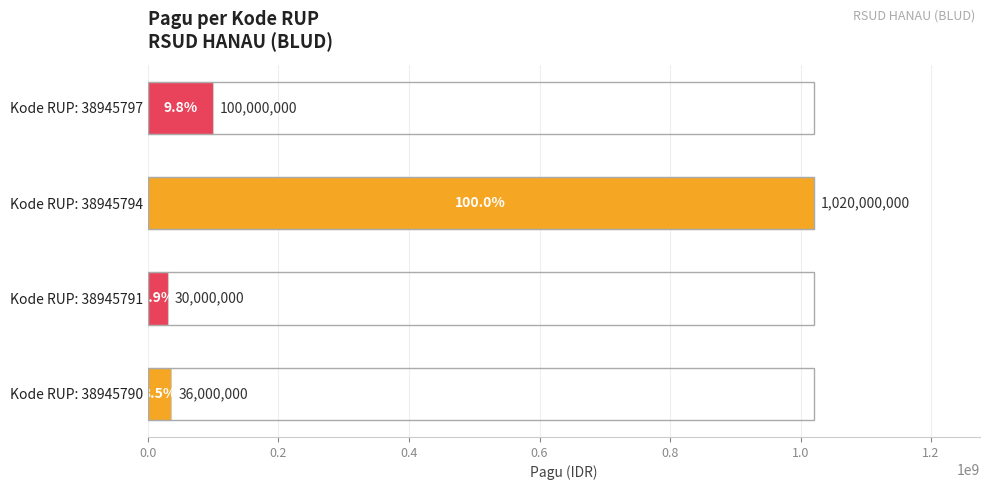

Are the bars horizontal?

Yes